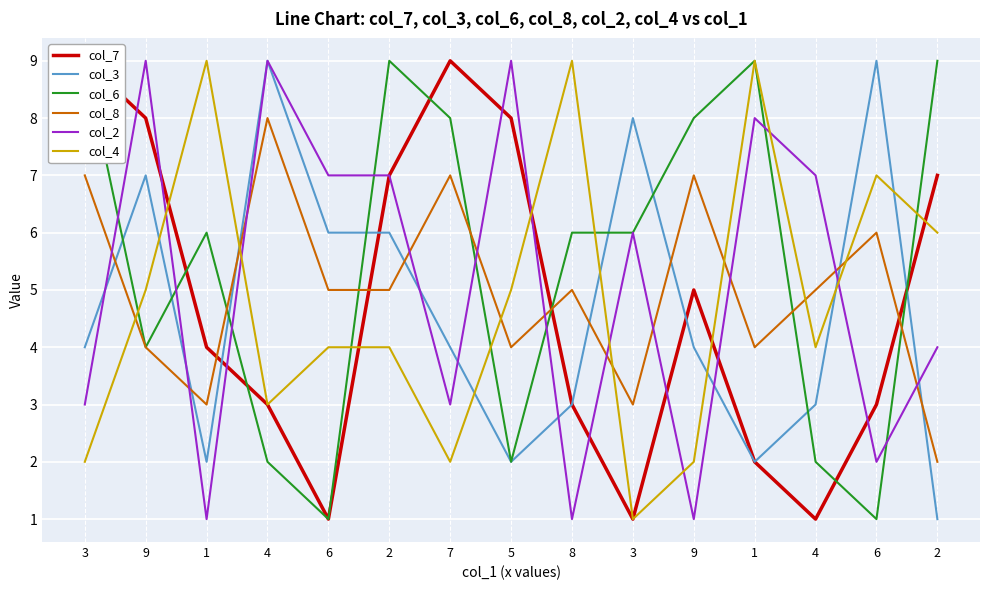

How many interior local valleys does the col_8 series have?

4